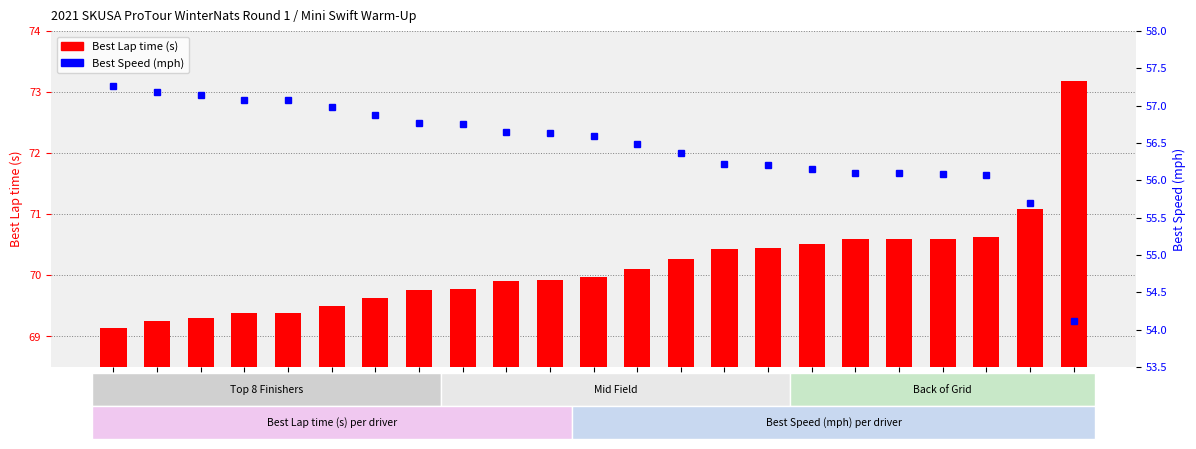

What is the label of the 1st bar from the right?

#138